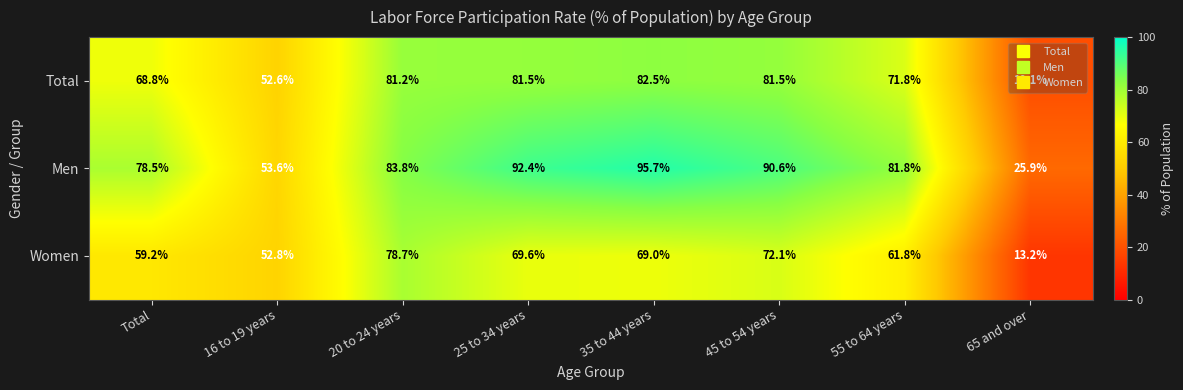

How many distinct data groups are displayed?

3